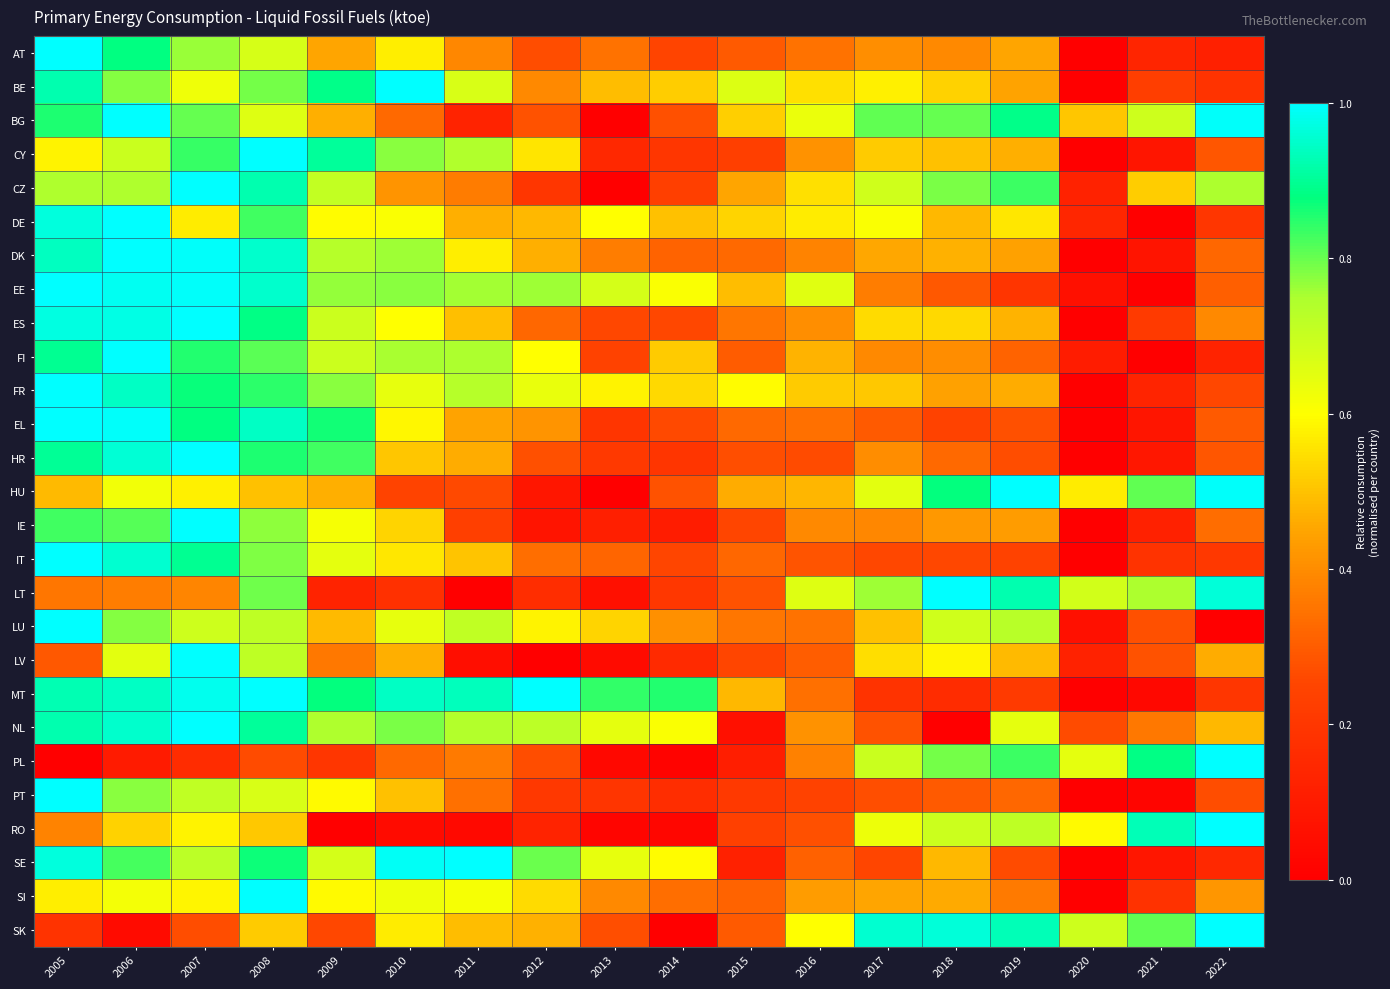

Count the number of data series in this chart.

27